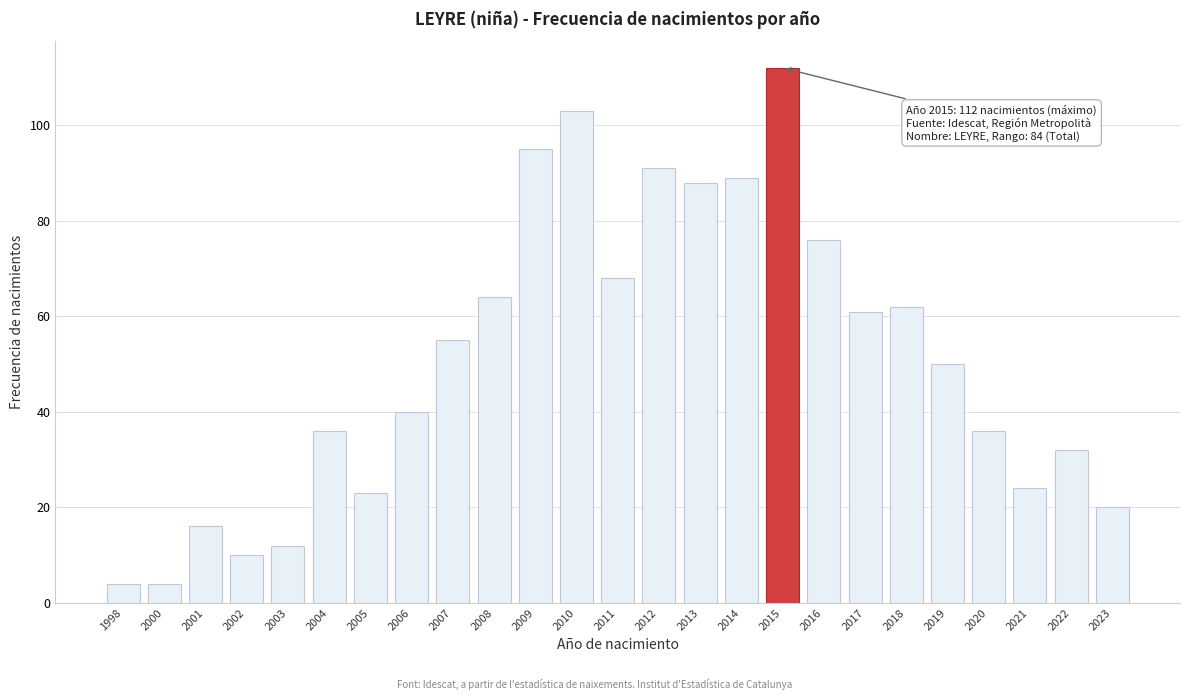

Reading right to left, transcribe all the data shown in this chart.

2023=20	2022=32	2021=24	2020=36	2019=50	2018=62	2017=61	2016=76	2015=112	2014=89	2013=88	2012=91	2011=68	2010=103	2009=95	2008=64	2007=55	2006=40	2005=23	2004=36	2003=12	2002=10	2001=16	2000=4	1998=4